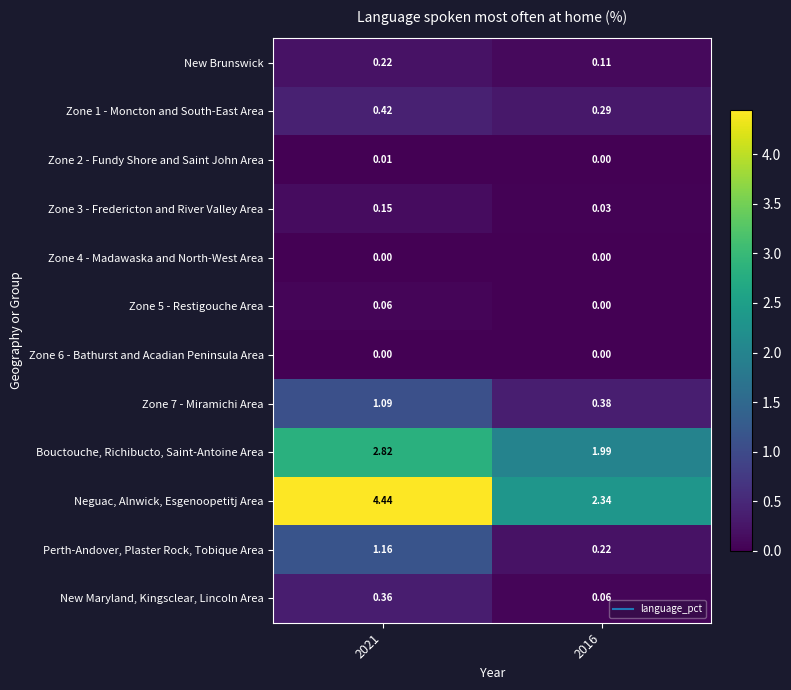

Is the value of New Maryland, Kingsclear, Lincoln Area at 2016 greater than the value of Zone 6 - Bathurst and Acadian Peninsula Area at 2016?

Yes